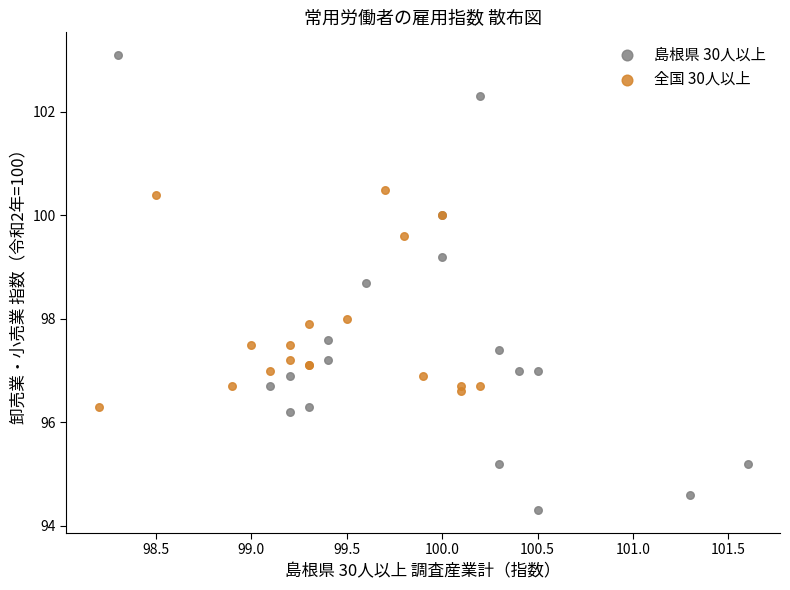

Which series has the largest Y range (max minus min)?

島根県 30人以上